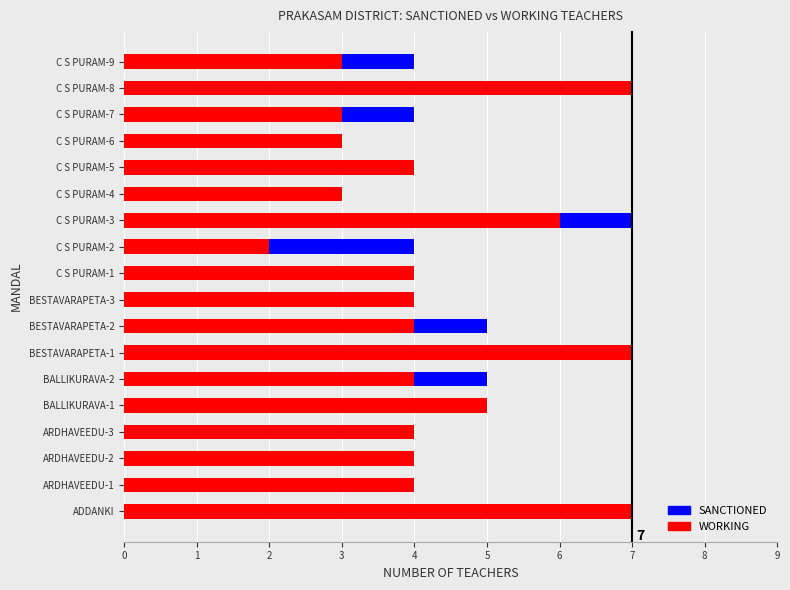

Is it true that SANCTIONED equals 4 at C S PURAM-1?

True